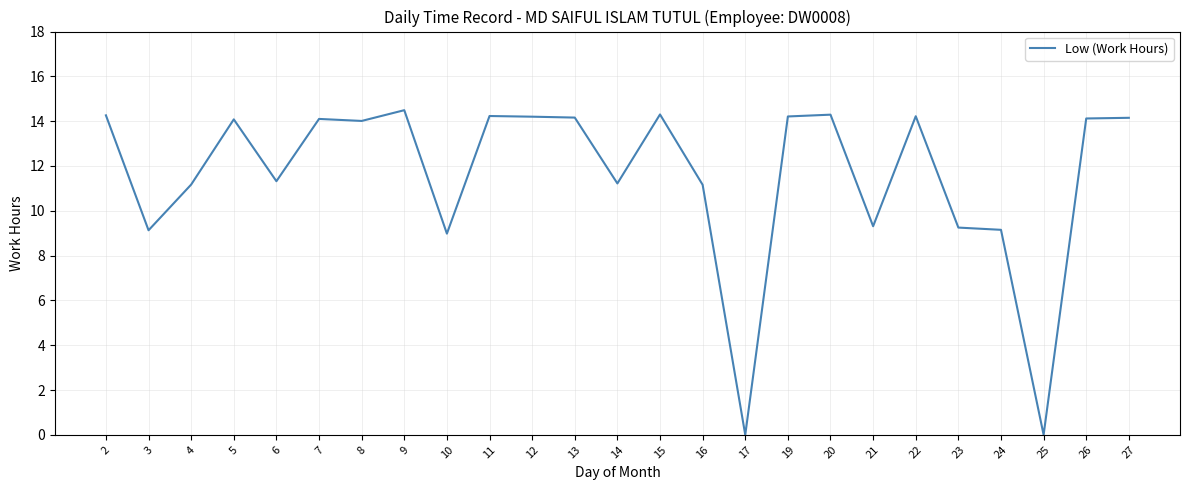

Which has a higher value, 10 or 3?

3